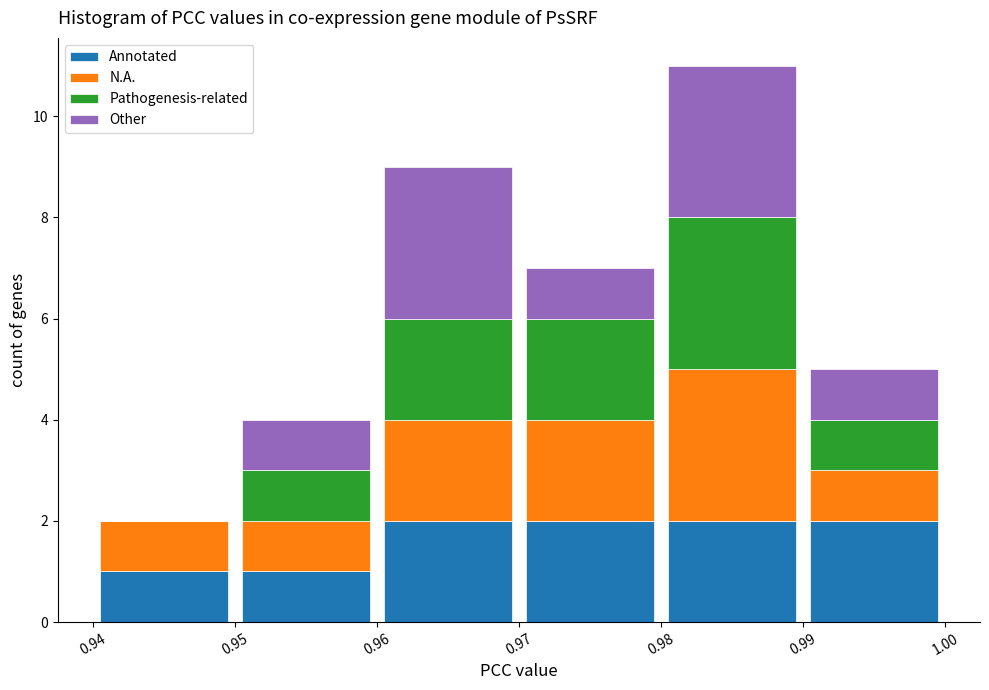

What is the total height of the stacked bar covering 0.97 to 0.98 on the x-axis? The values are not printed on the chart, so give them approximately, as read against the axis.

7